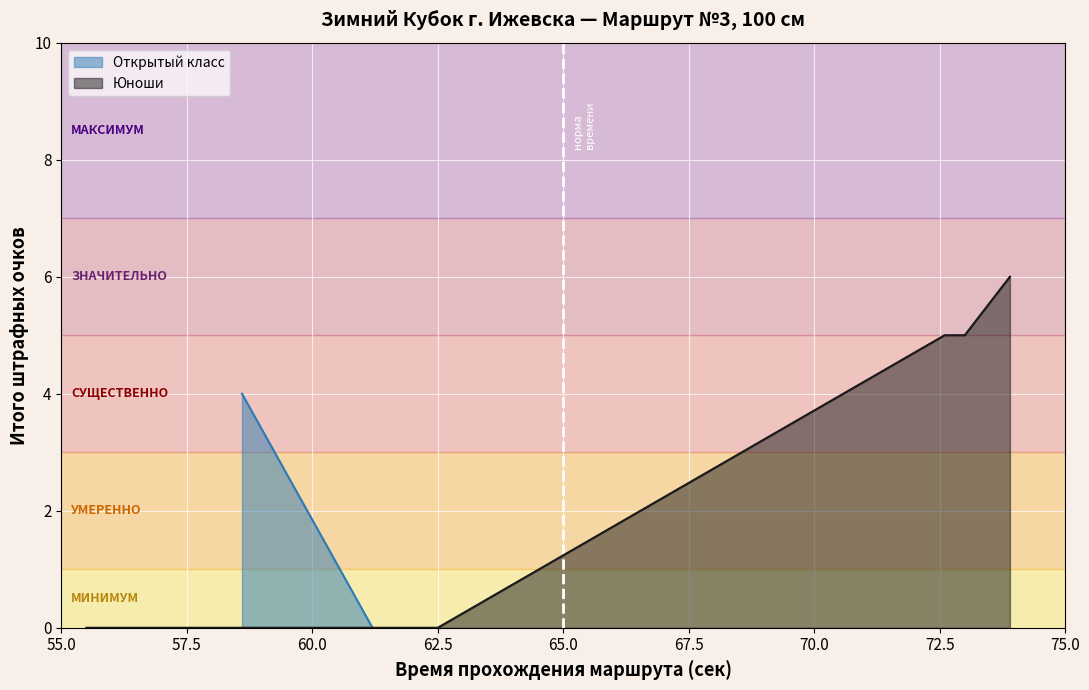

What is the highest value of the Юноши series?

6